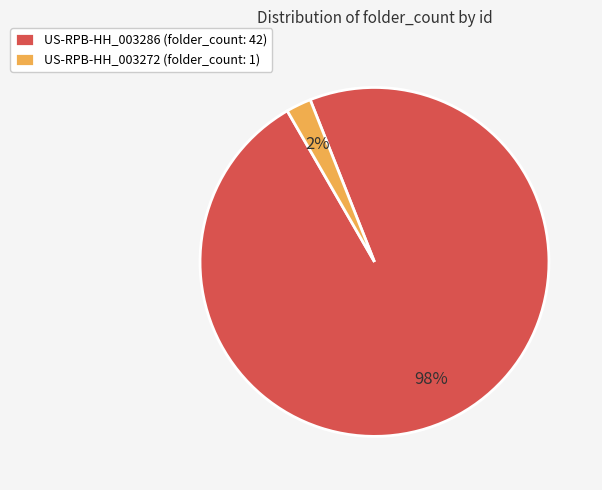

Is the sum of US-RPB-HH_003286 (folder_count: 42) and US-RPB-HH_003272 (folder_count: 1) greater than half?

Yes